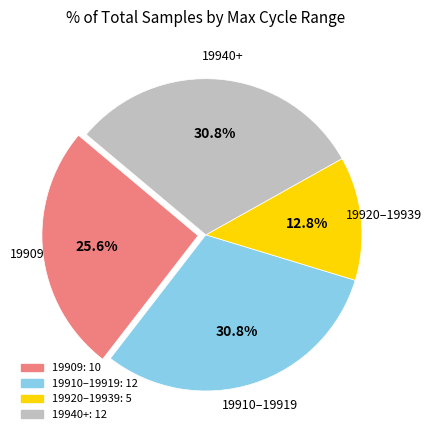

Is there any slice that represents more than half of the pie?

No